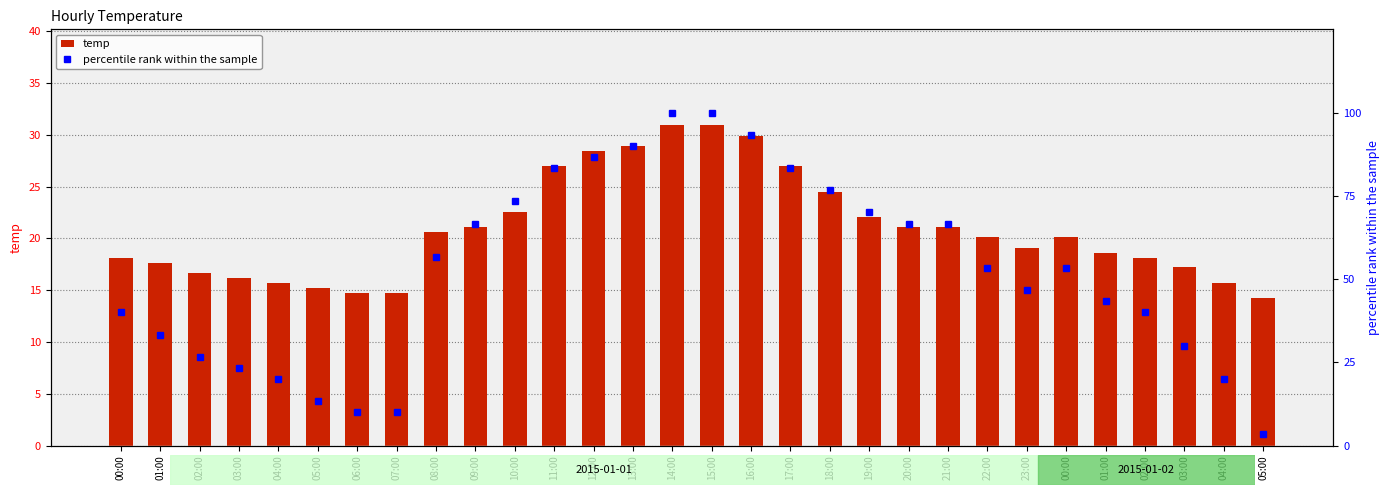

What is the highest value of the percentile rank within the sample series?

100.0